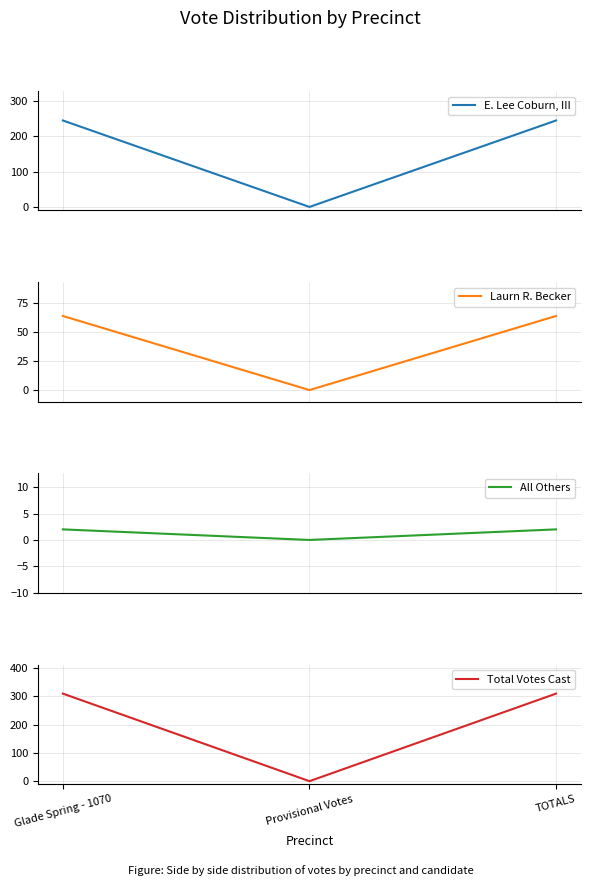

What value does the Total Votes Cast series have at TOTALS, to the nearest 50?

300